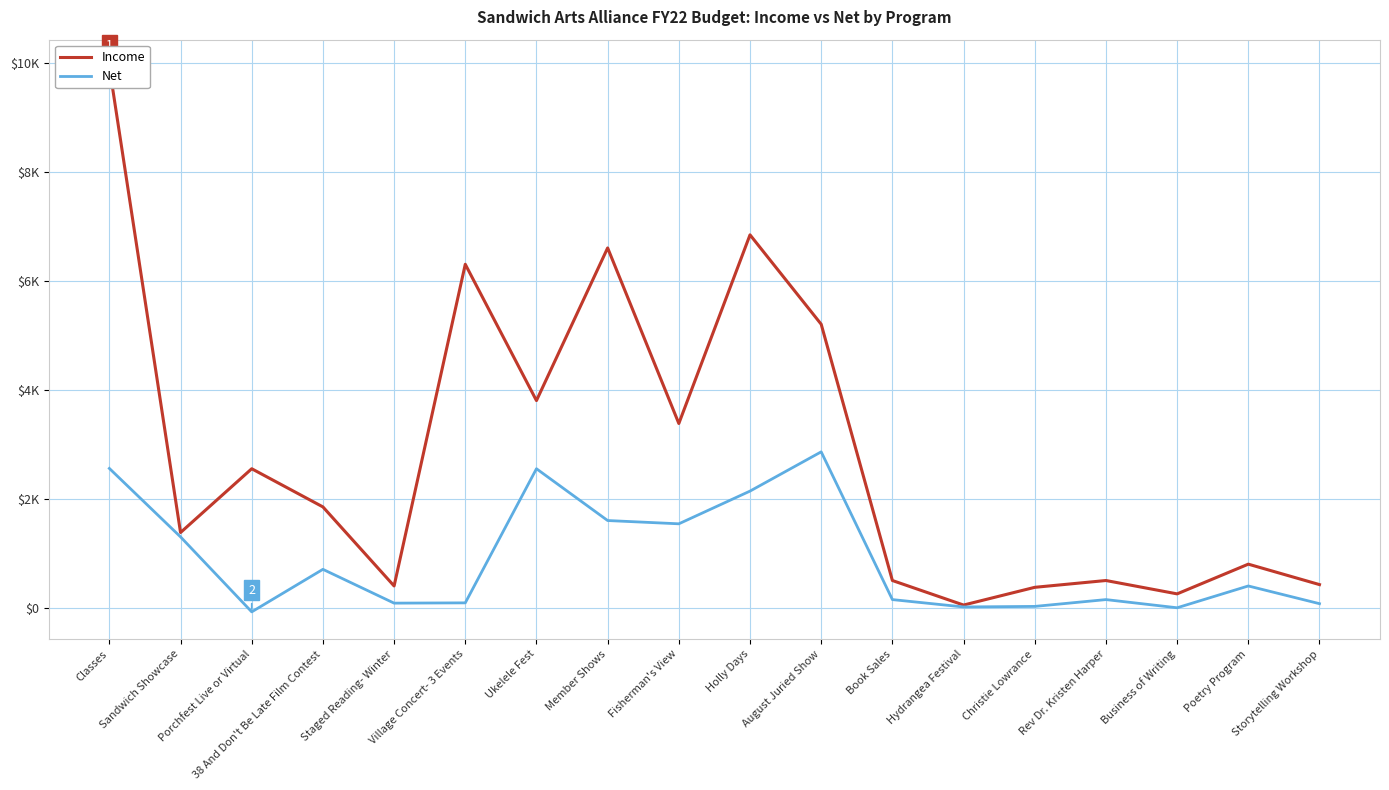

Which series changed the most between Village Concert- 3 Events and Business of Writing?

Income